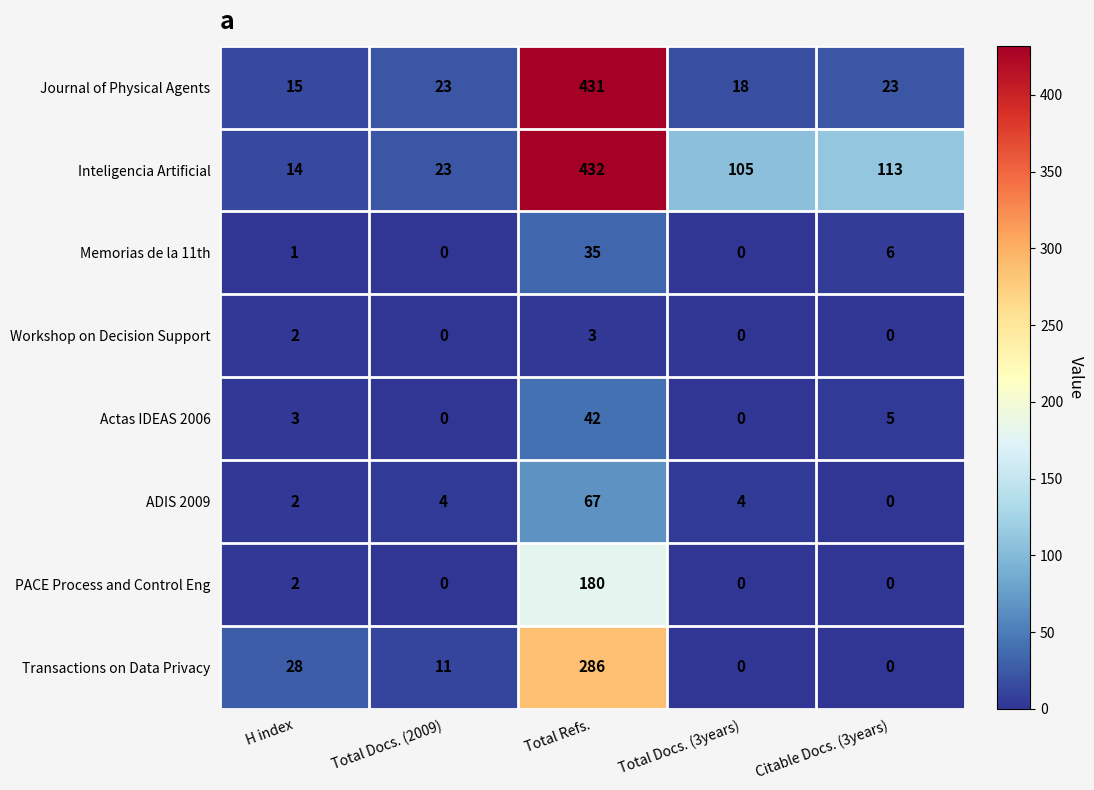

Is it true that PACE Process and Control Eng equals -104 at Citable Docs. (3years)?

False